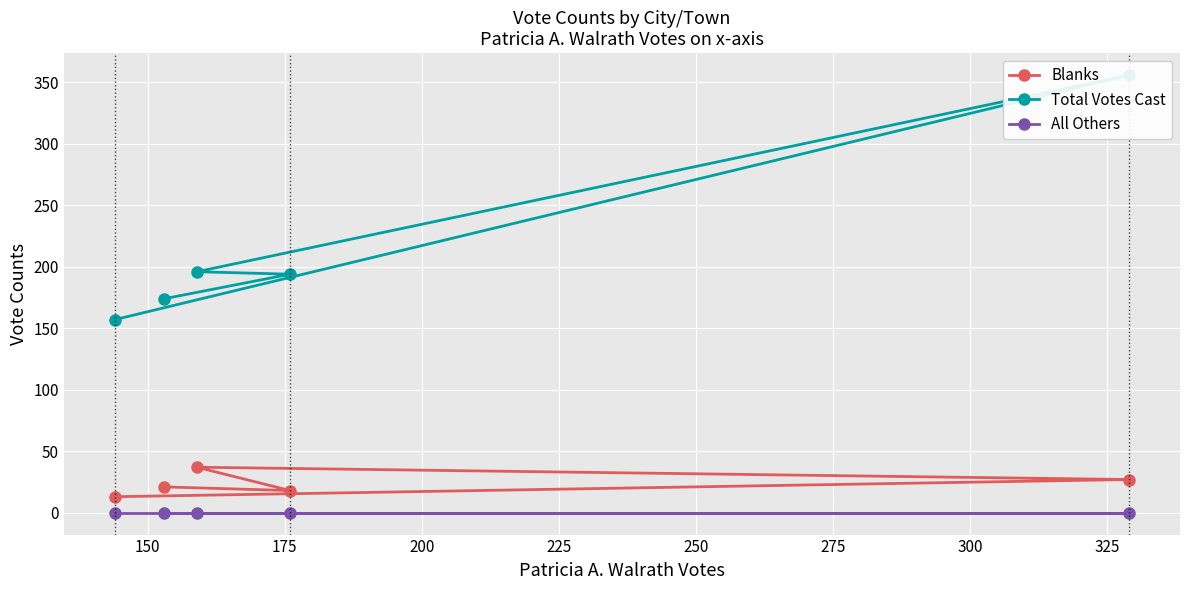

What is the value of the Blanks point at the 4th from the left?

18